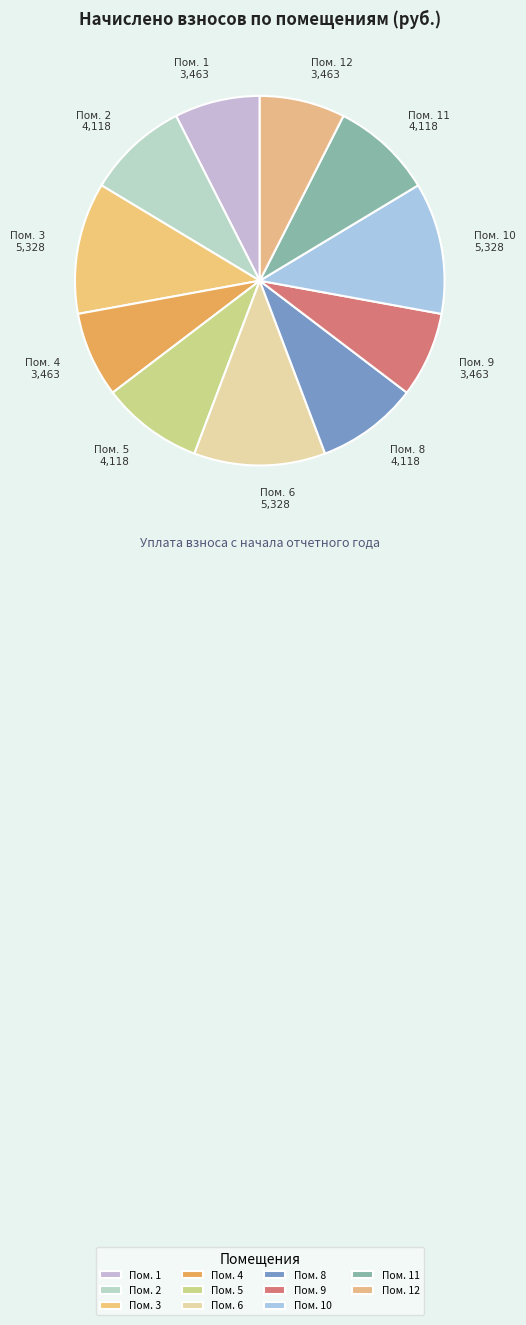

Combined, do Пом. 3 and Пом. 2 account for over 50%?

No